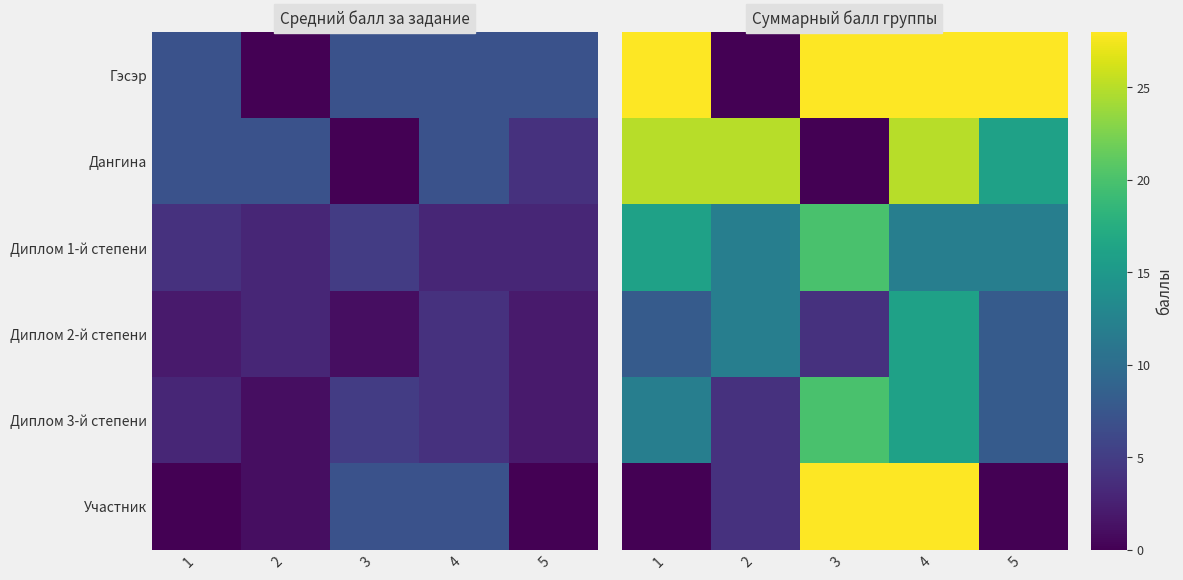

At which category does the chart reach its minimum across all series?

2